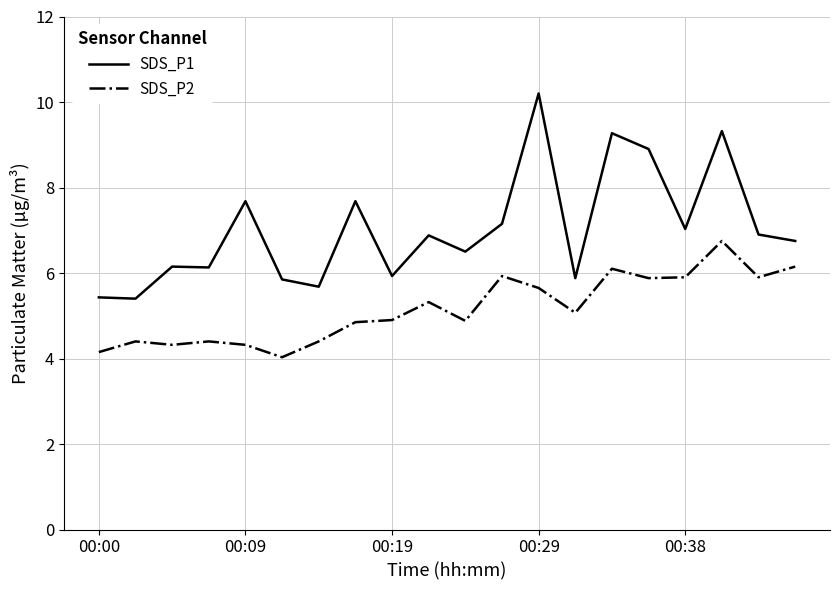

True or false: SDS_P2 and SDS_P1 cross at least once.

False